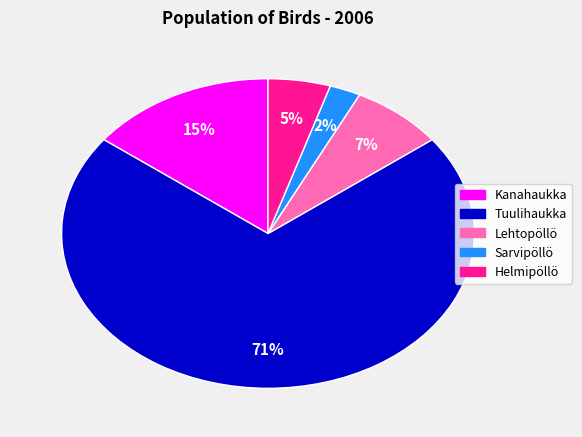

To the nearest percent, what portion does Helmipöllö represent?

5%